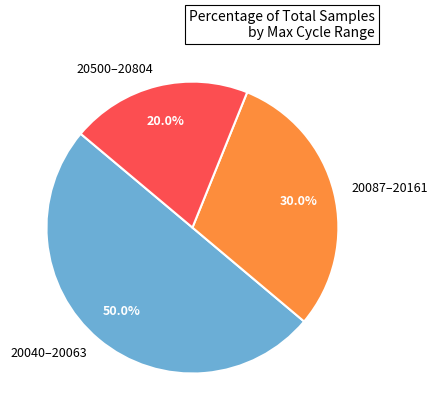

Combined, what portion of the pie is 20087–20161 and 20500–20804?

50.0%